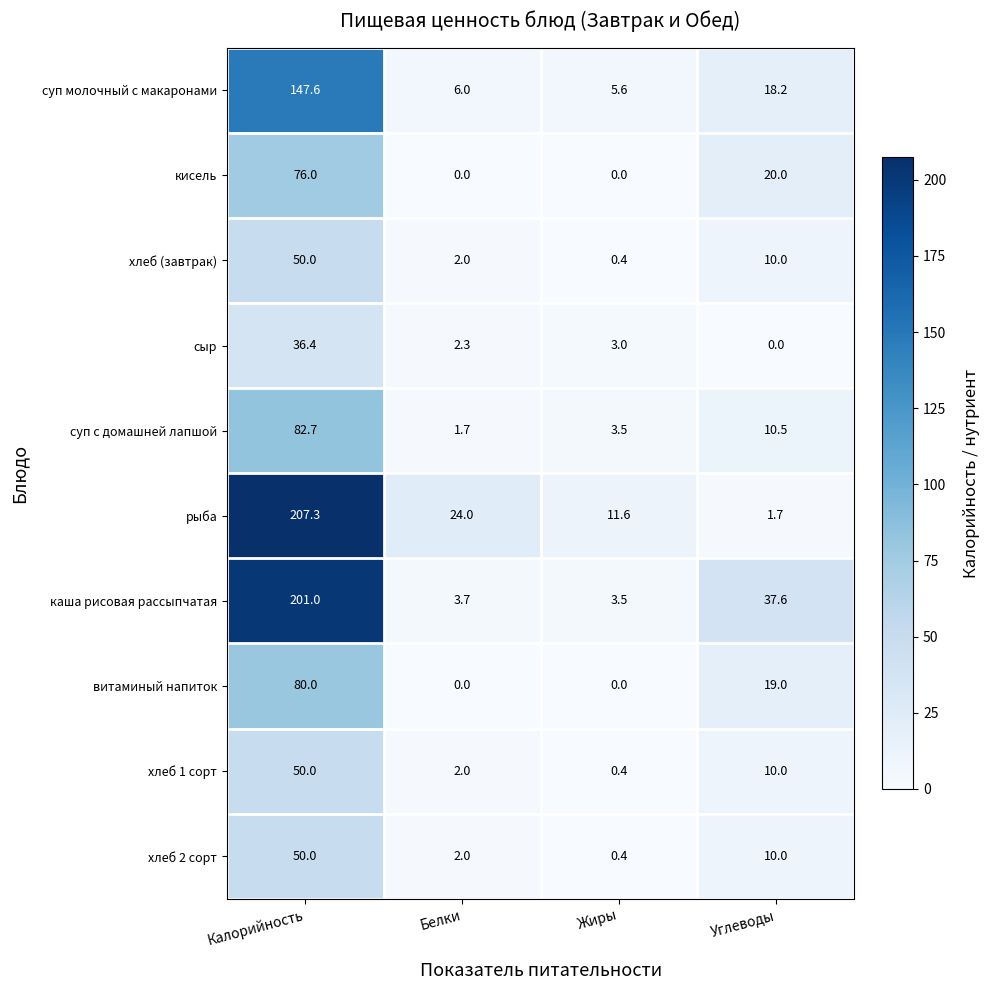

What is the sum of all хлеб 2 сорт values?

62.4